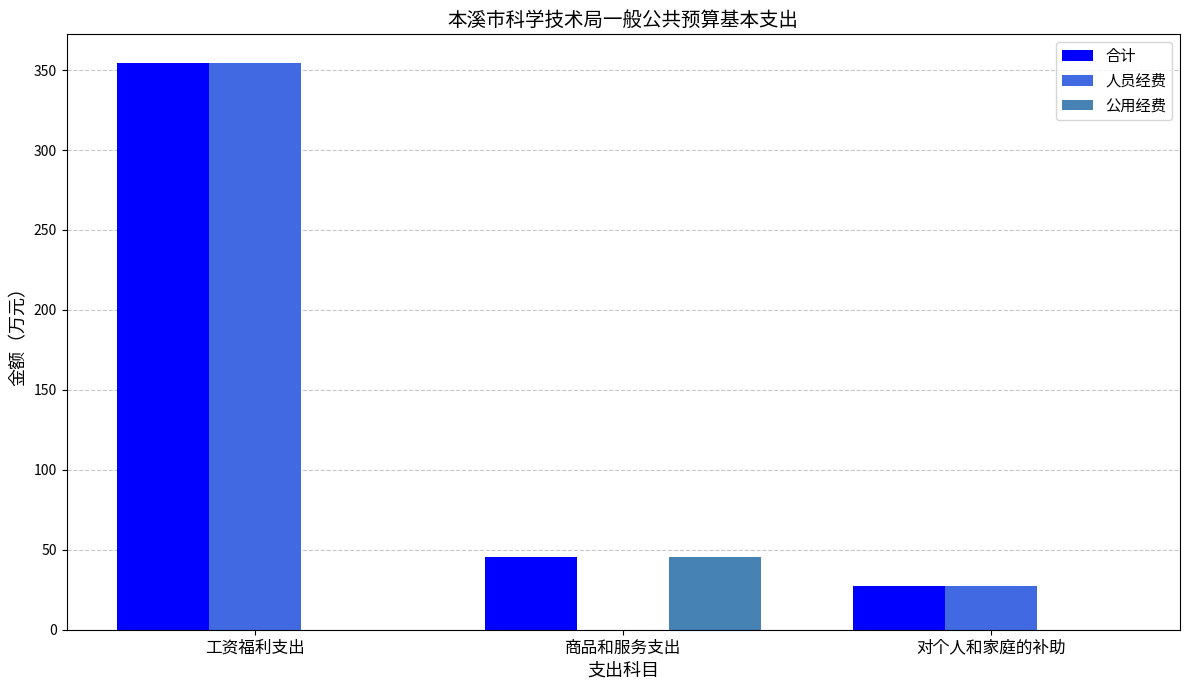

Is the value of 公用经费 at 对个人和家庭的补助 greater than the value of 合计 at 对个人和家庭的补助?

No